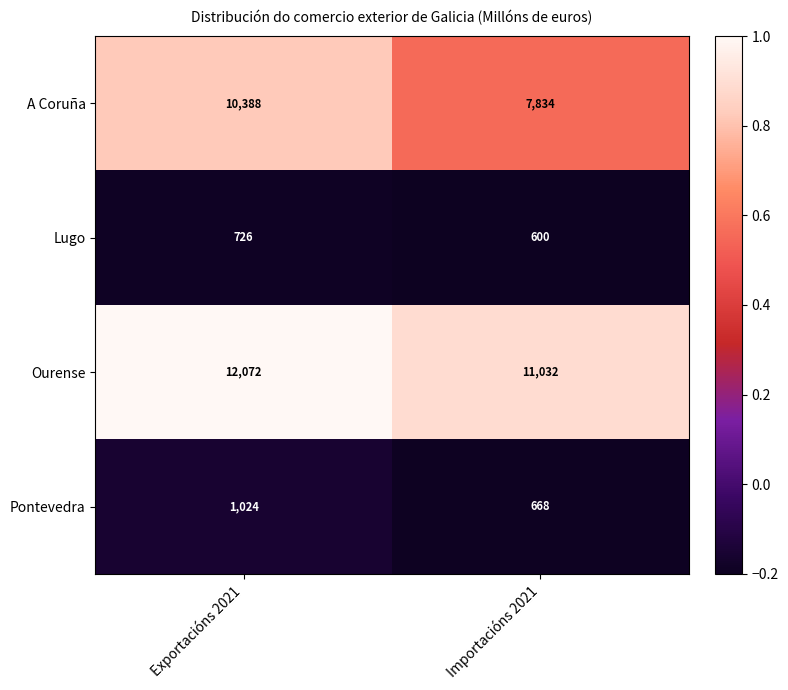

The value of A Coruña at Importacións 2021 is 11926. True or false?

False